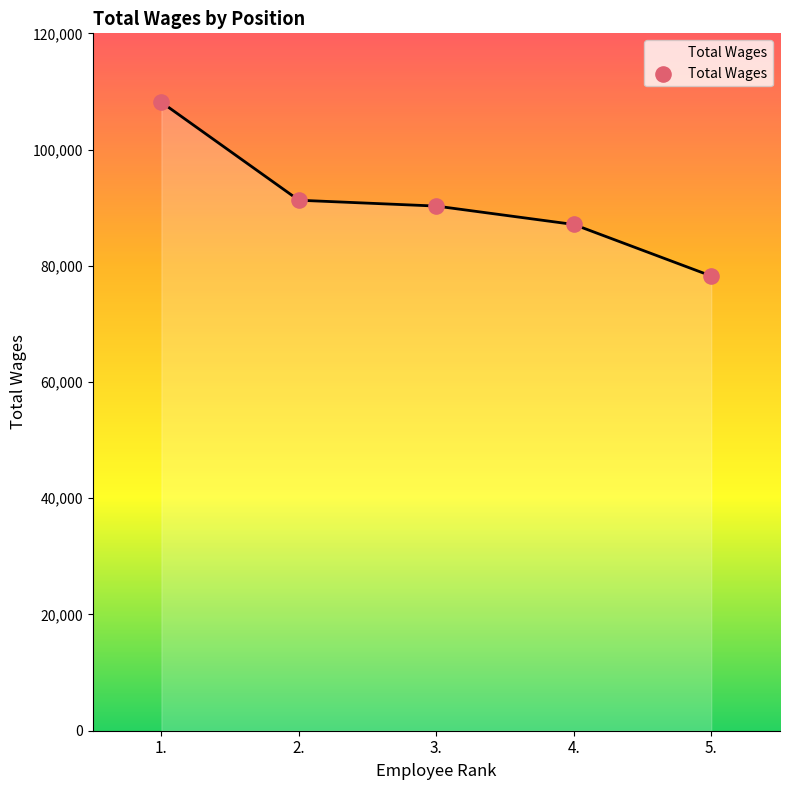

What is the change in value from 3. to 4.?

-3167